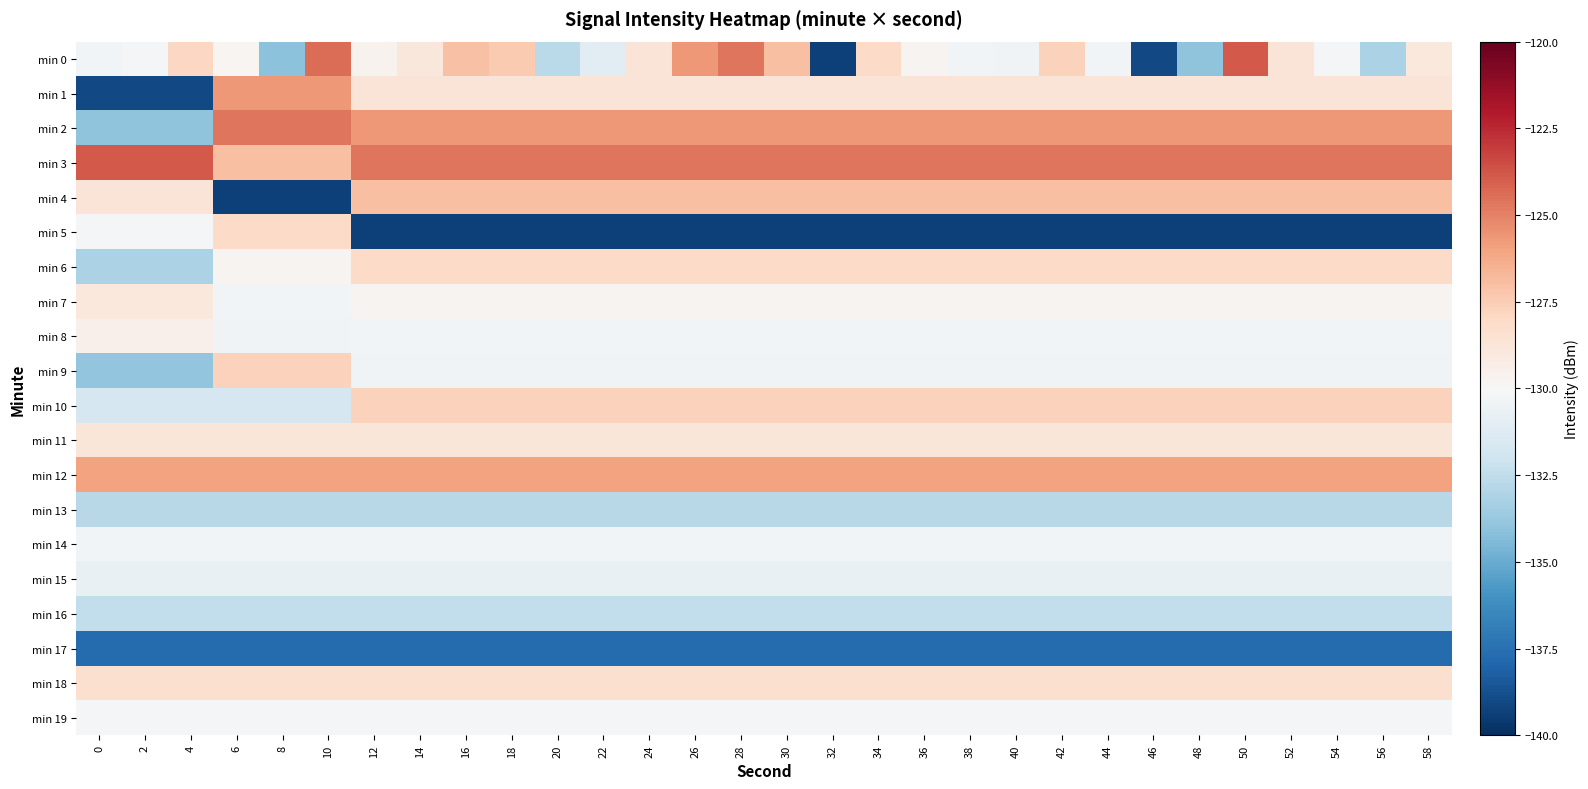

Which series has the widest spread of values?

min 0